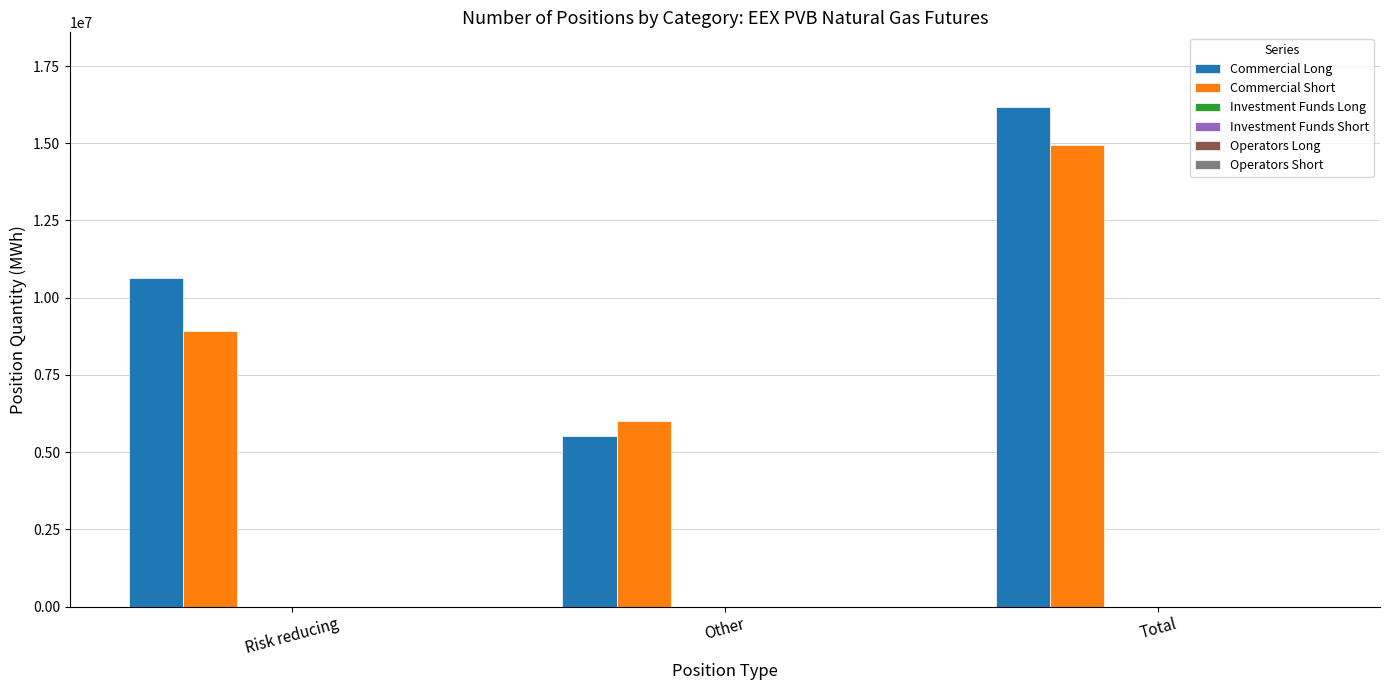

Which series changed the most between Risk reducing and Total?

Commercial Short